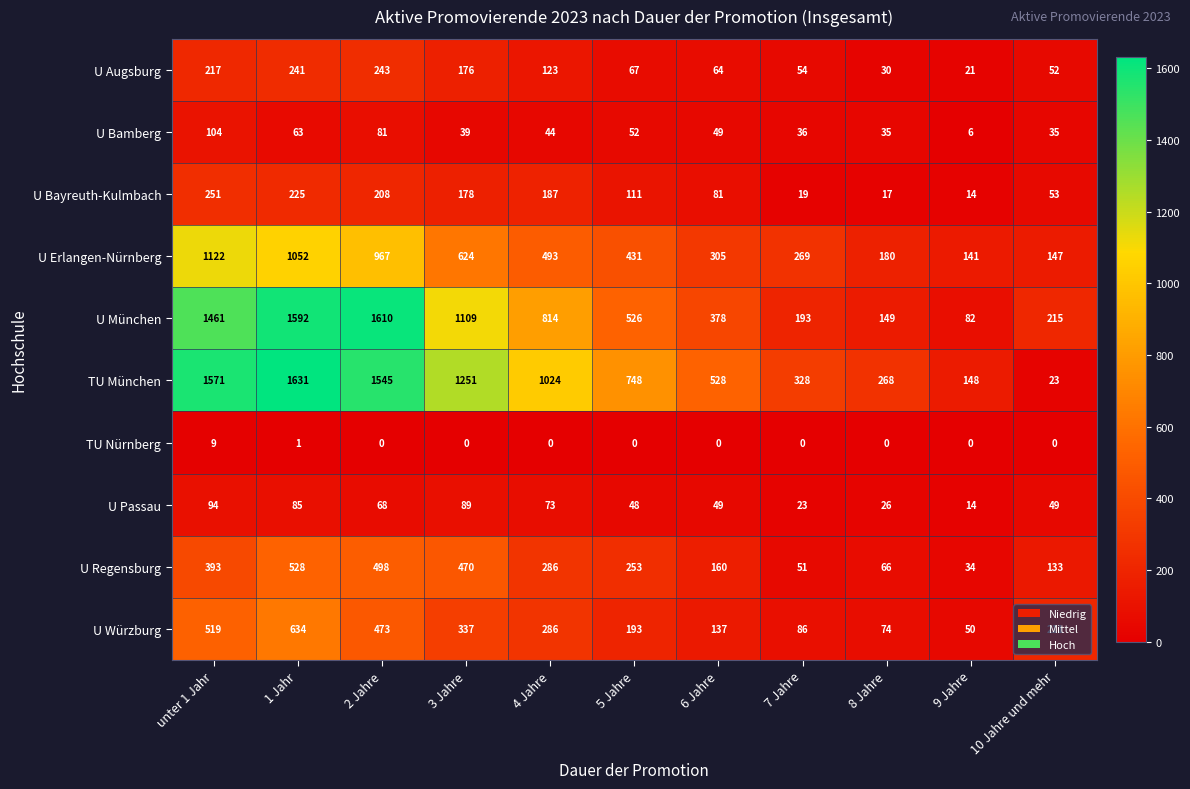

Which series has the largest total across all categories?

TU München